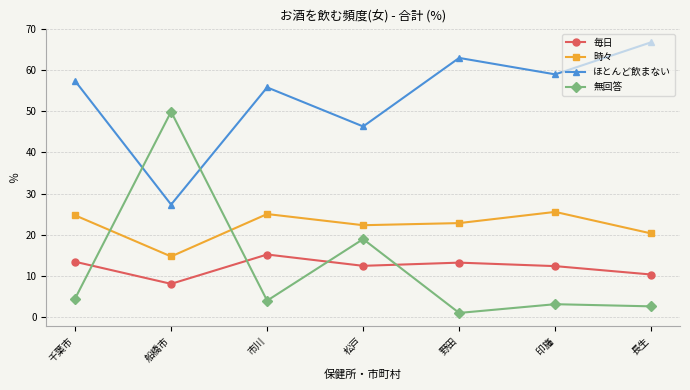

Between 船橋市 and 市川, which series saw the biggest shift?

無回答